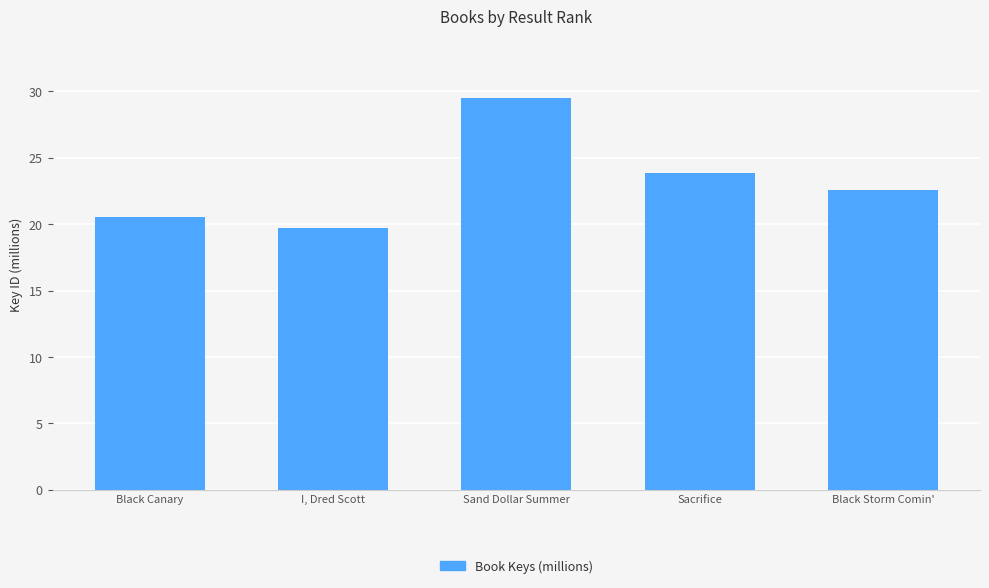

What is the change in value from Sand Dollar Summer to Black Storm Comin'?

-6.9